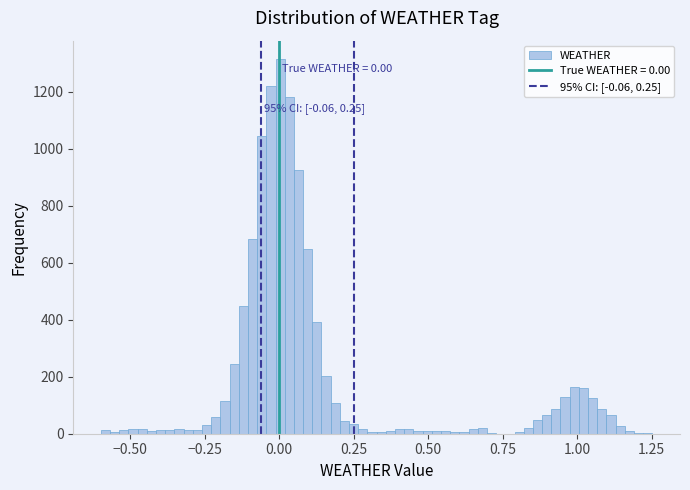

Read against the x-axis, roughly where is the centre of the tallest bar?

0.00